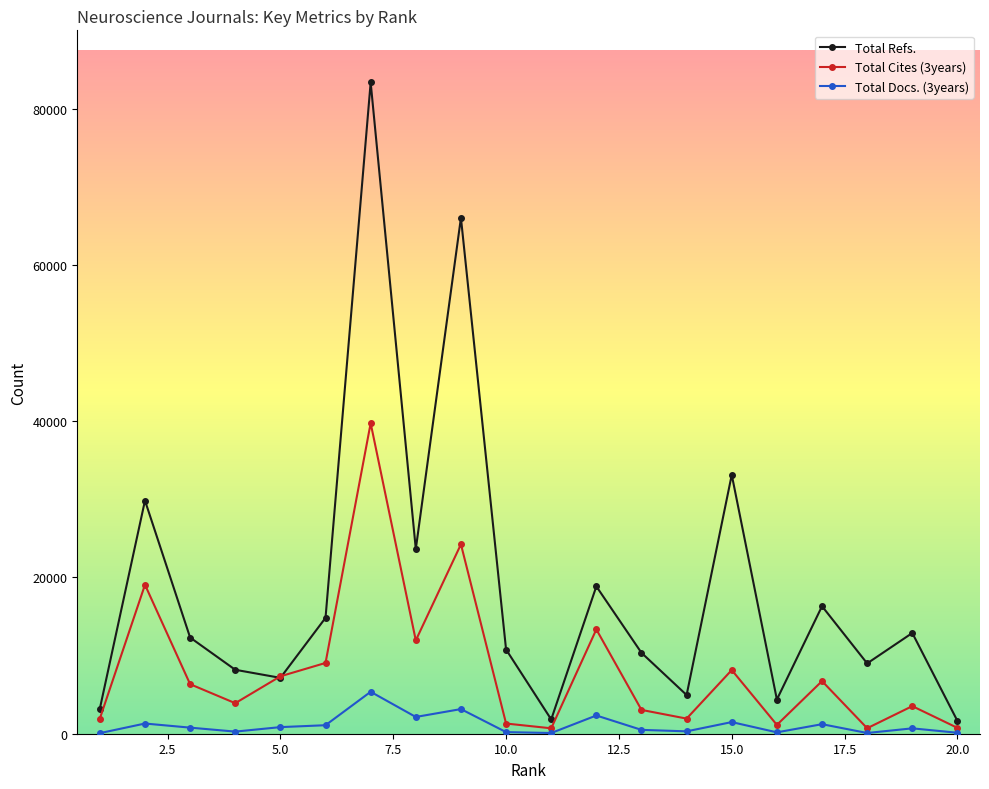

What is the difference between the maximum and minimum values in the Total Docs. (3years) series?

5294